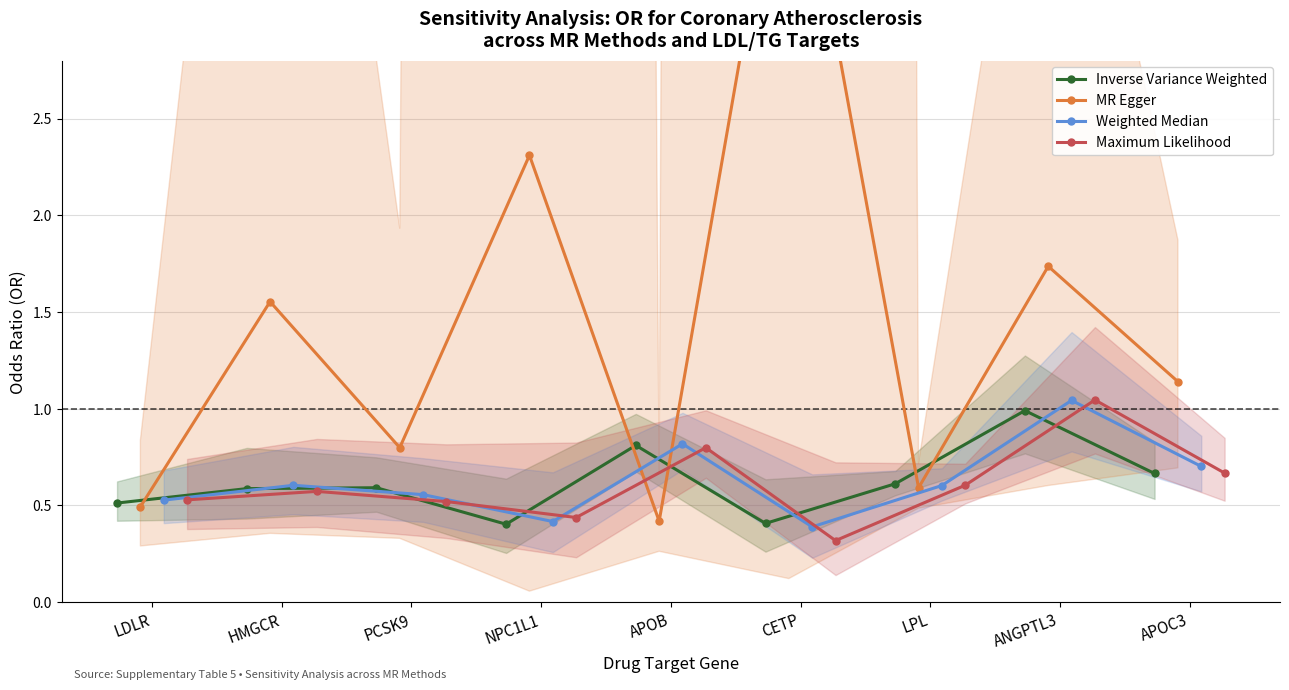

What is the value of the Inverse Variance Weighted point at the 7th from the left?

0.6